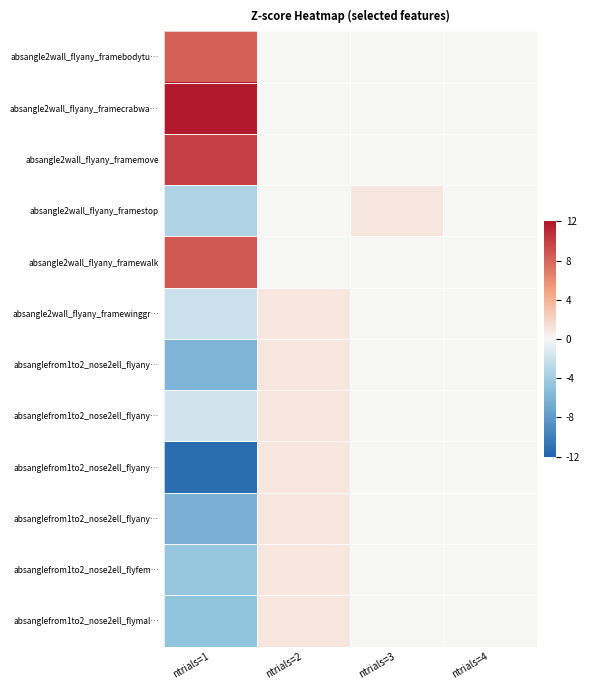

At how many categories does at least one series exceed 5?

1